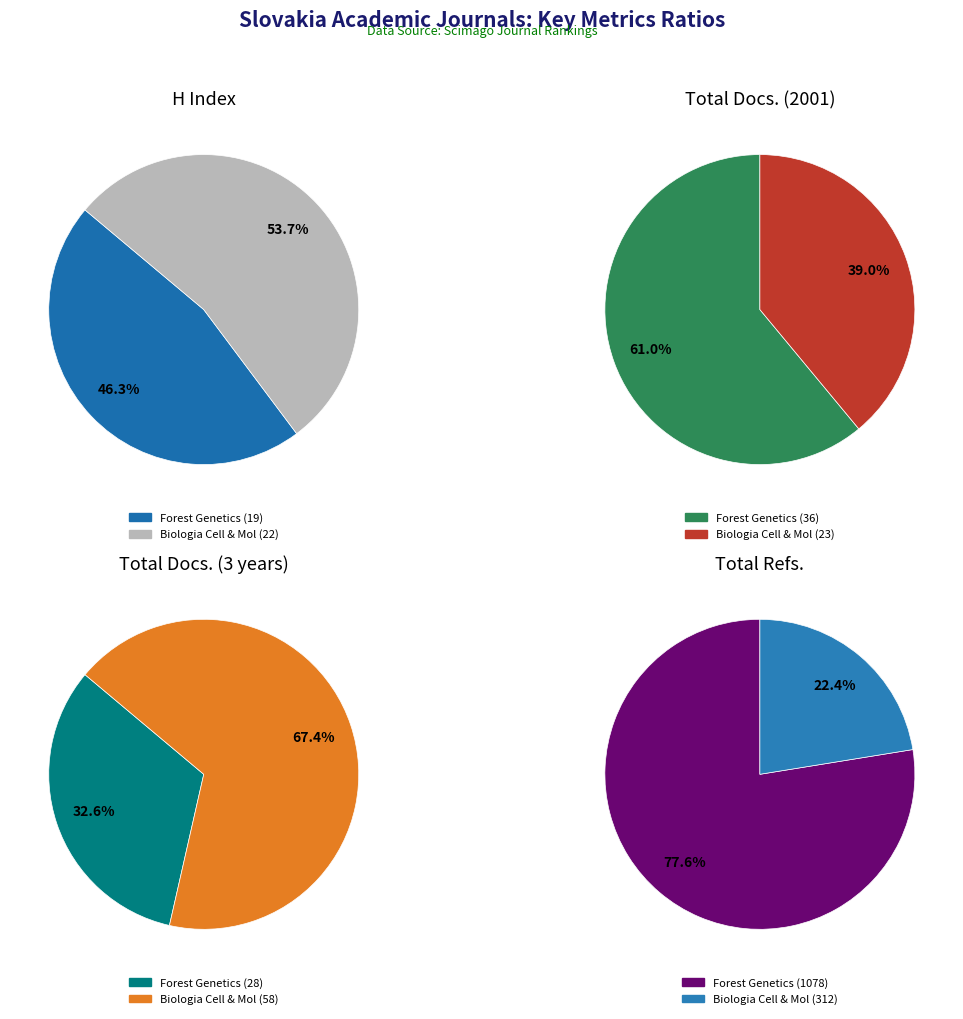

To the nearest percent, what percentage of the pie is Forest Genetics?

46%